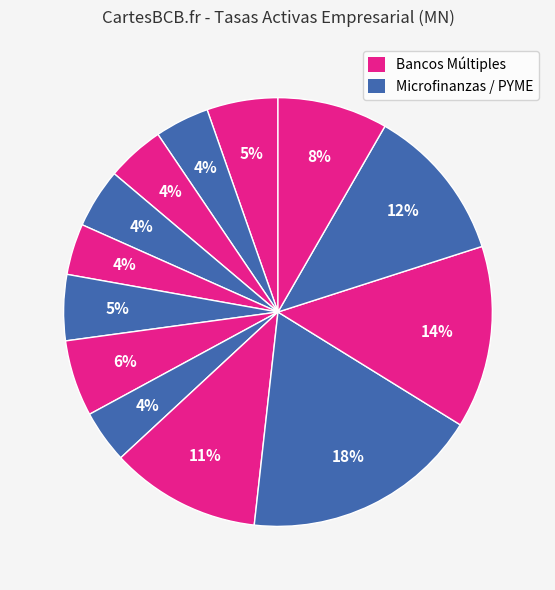

Count the number of slices in the pie.

13